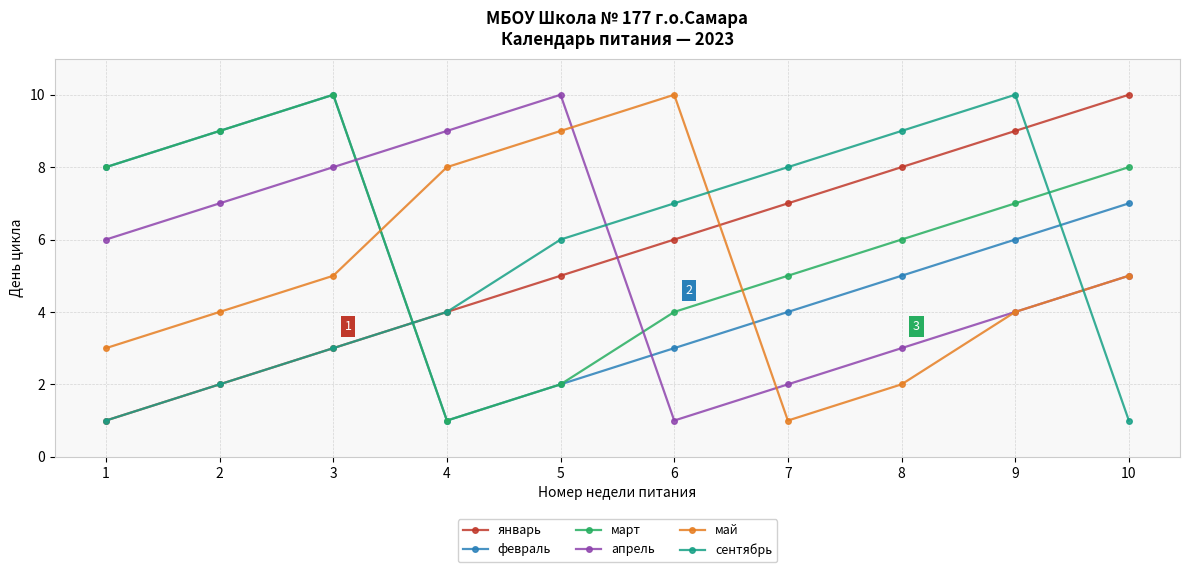

What is the maximum value for февраль?

10